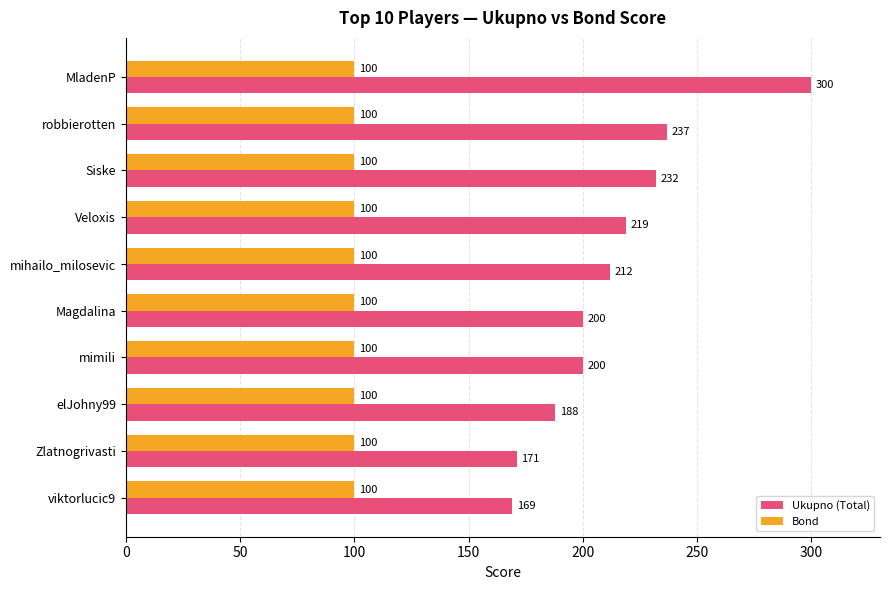

Rank the series by their maximum value, from highest to lowest.

Ukupno (Total), Bond